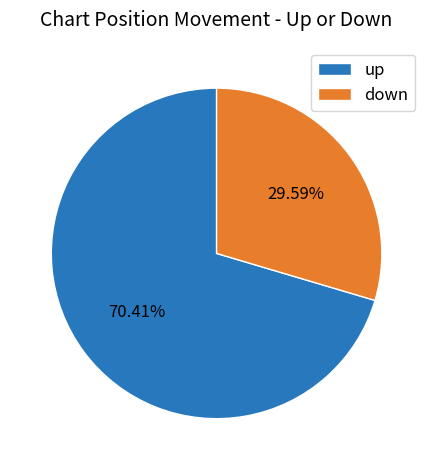

What is the ratio of the value at down to the value at up?

0.4